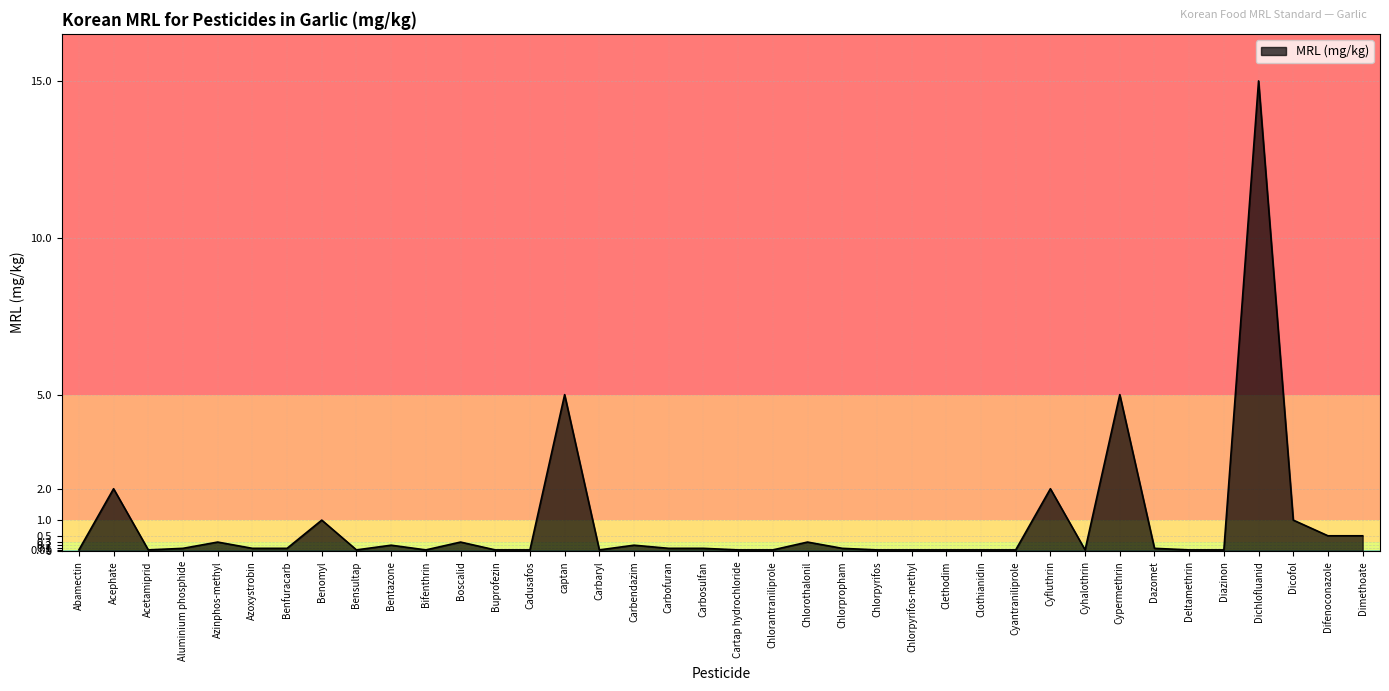

What position from the right is Difenoconazole?

2